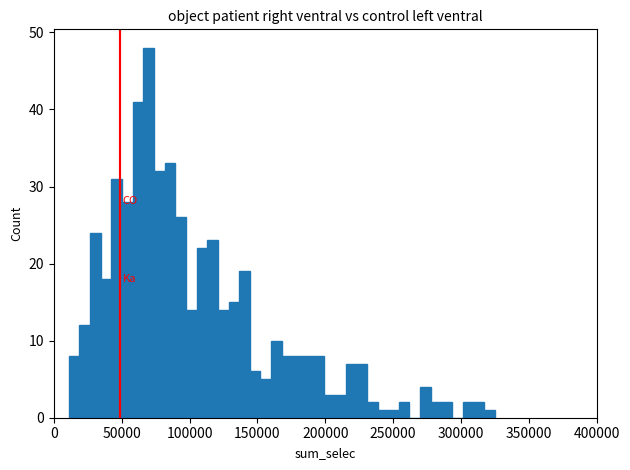

Read against the x-axis, roughly where is the centre of the tallest bar?

70000